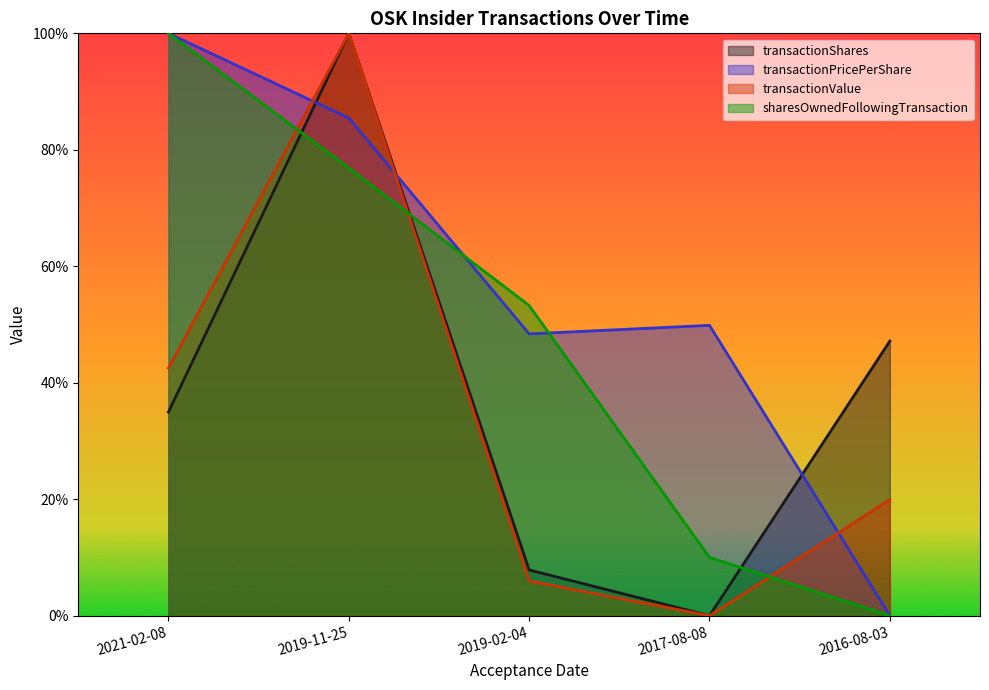

What is the greatest value displayed?

1.0